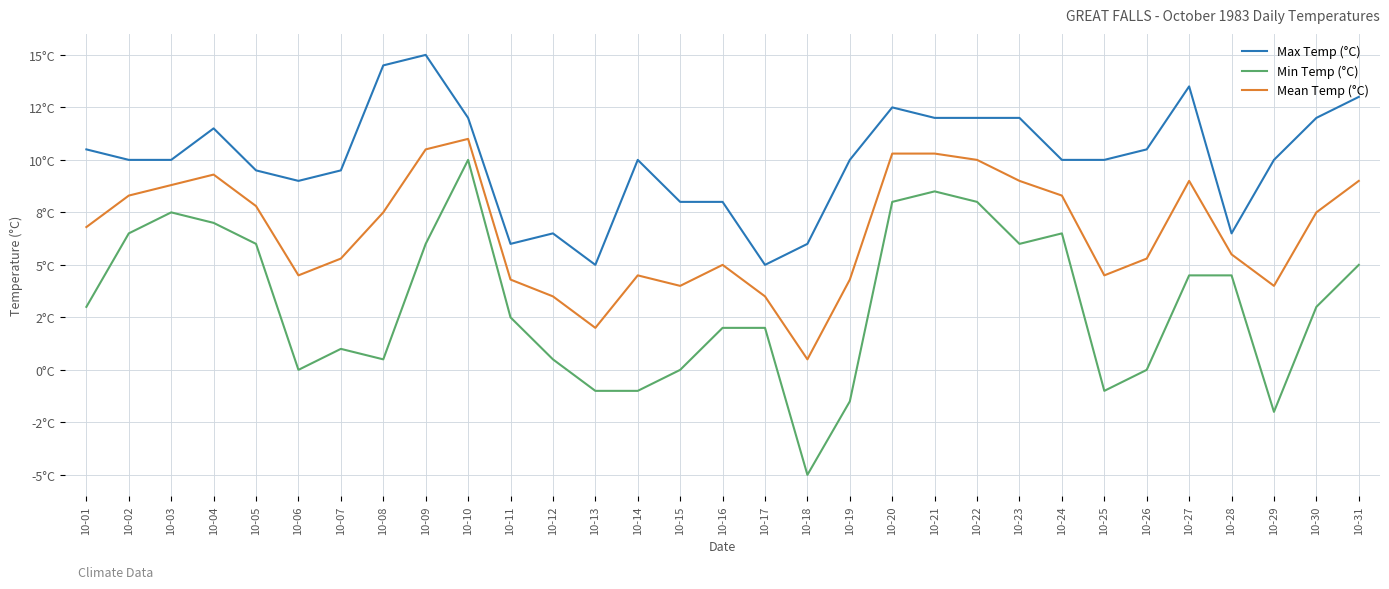

Is this an area chart (filled region under the line)?

No